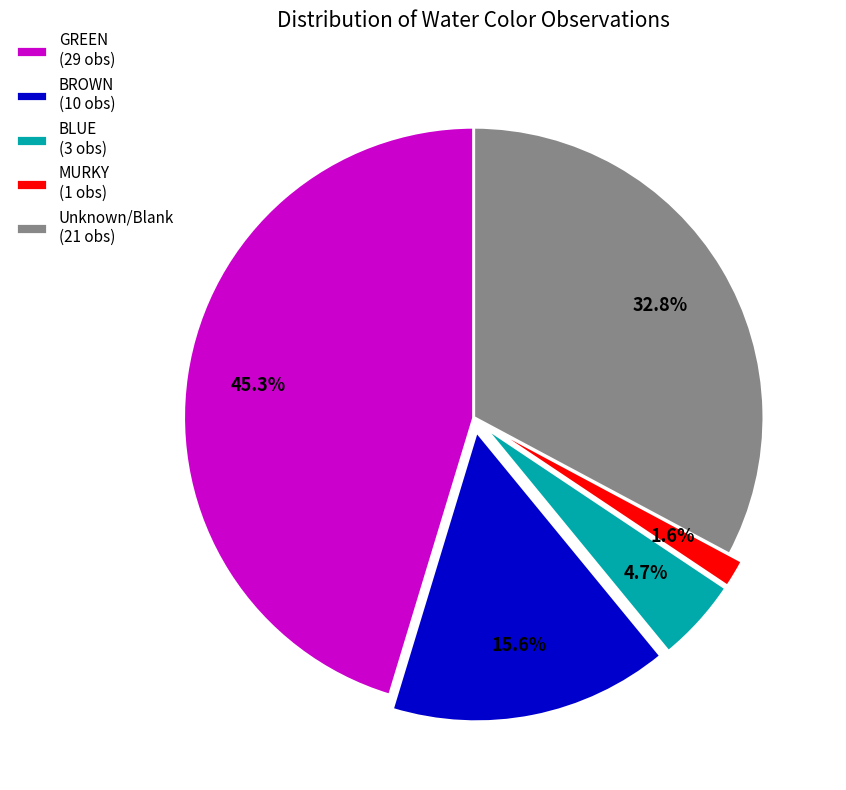

Which category has the smallest portion of the pie?

MURKY (1 obs)